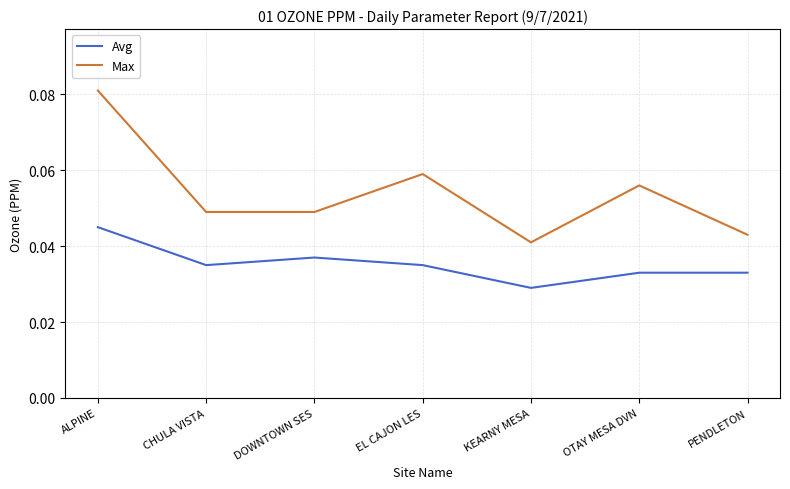

True or false: Max has a value of 0.0 at EL CAJON LES.

False